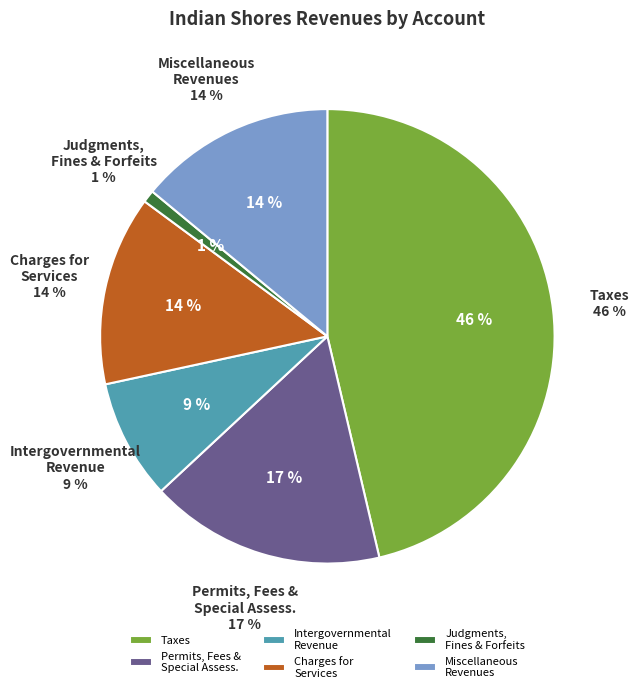

How many segments does this pie chart have?

6